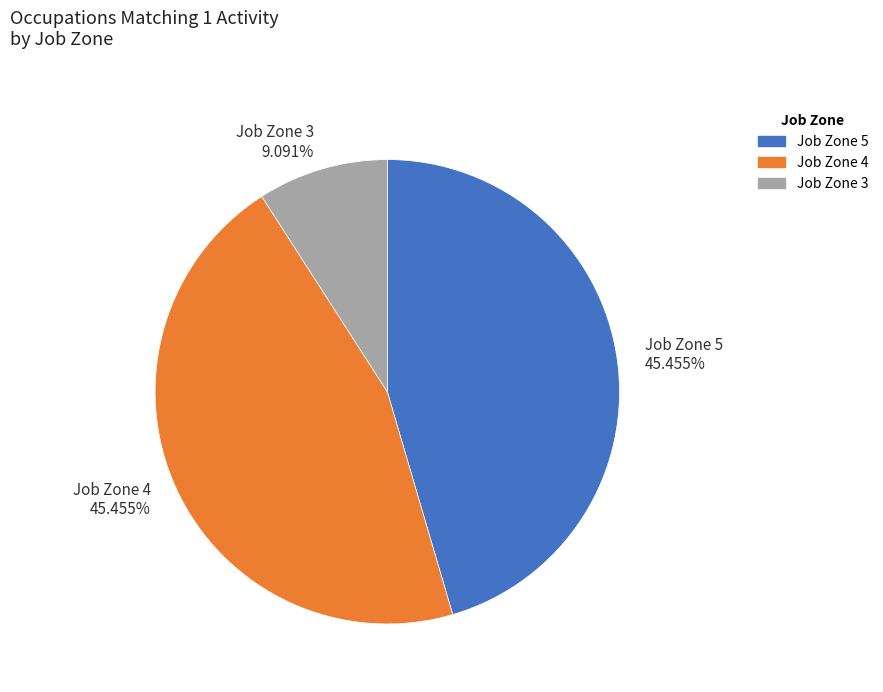

Which has a higher value, Job Zone 5 or Job Zone 3?

Job Zone 5